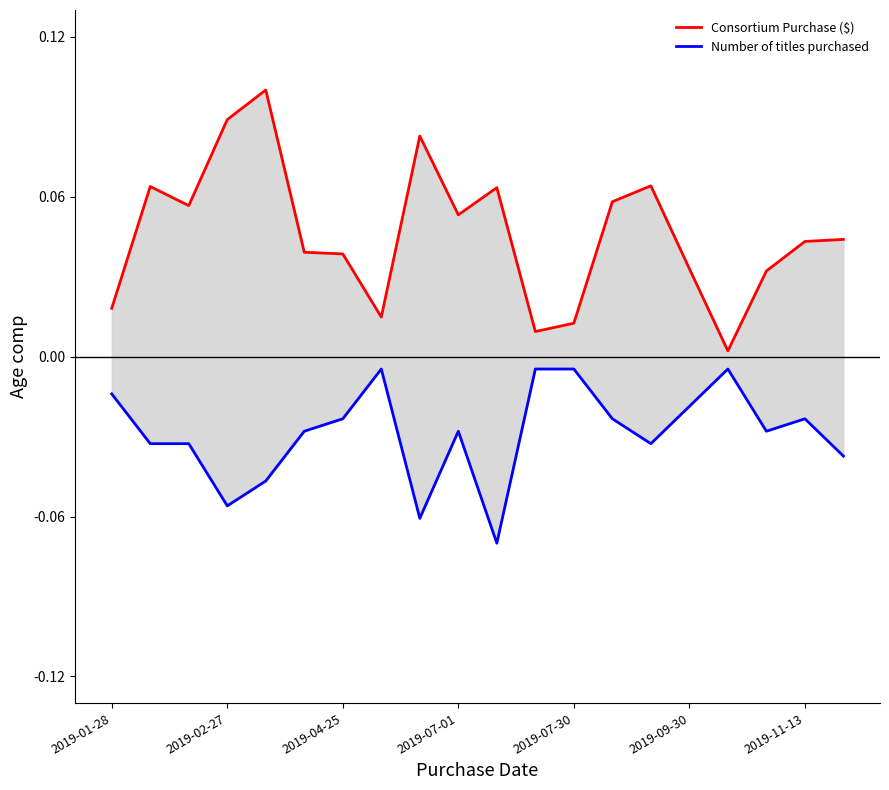

What is the greatest value displayed?

0.1